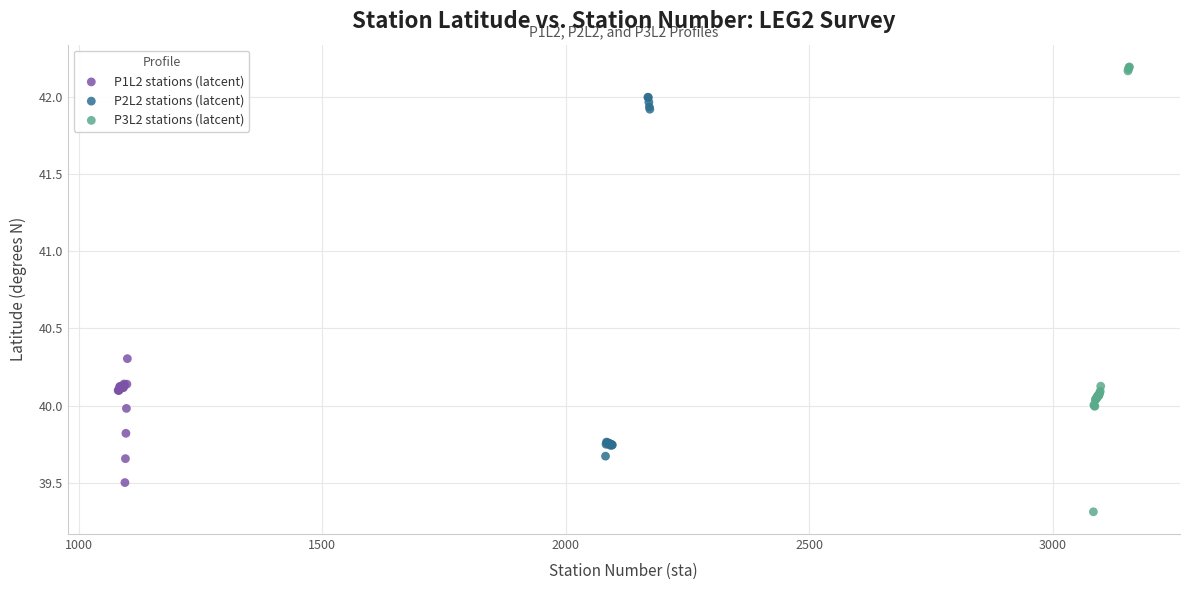

What are all the series names shown in the legend?

P1L2 stations (latcent), P2L2 stations (latcent), P3L2 stations (latcent)